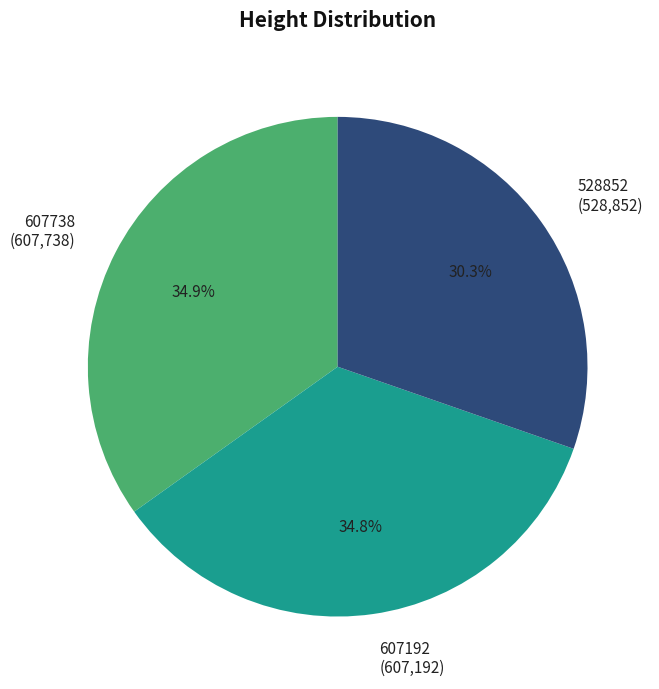

To the nearest percent, what is the combined percentage of 528852 and 607192?

65%